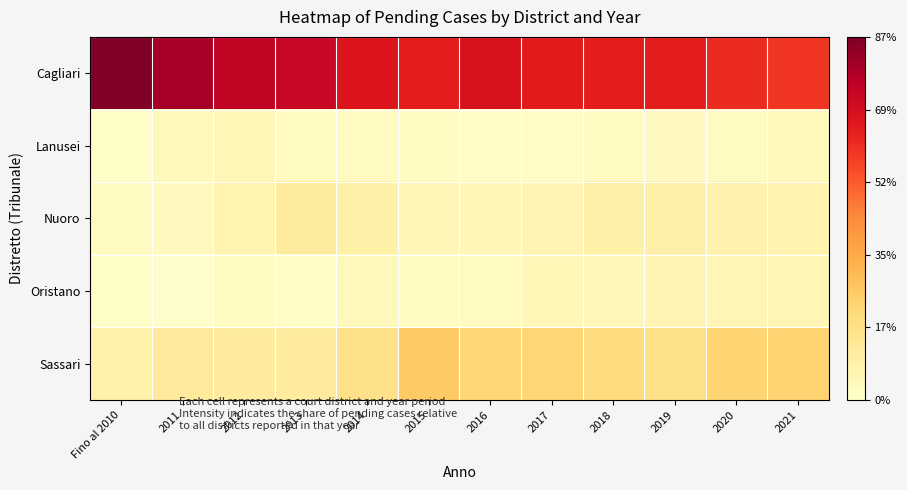

What is the total value across all series at 2019?

1.0